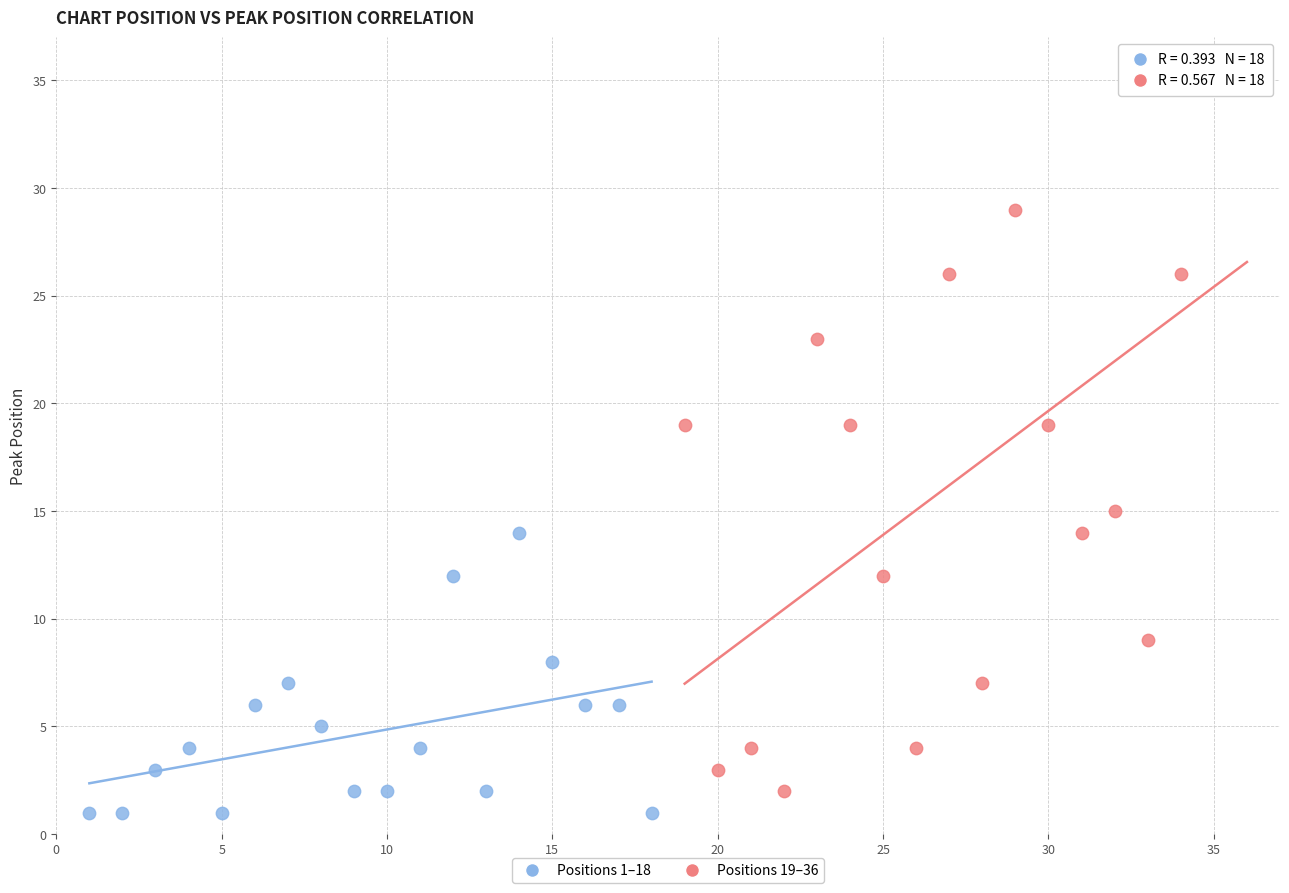

Which series has the widest spread of Y values?

Positions 19–36